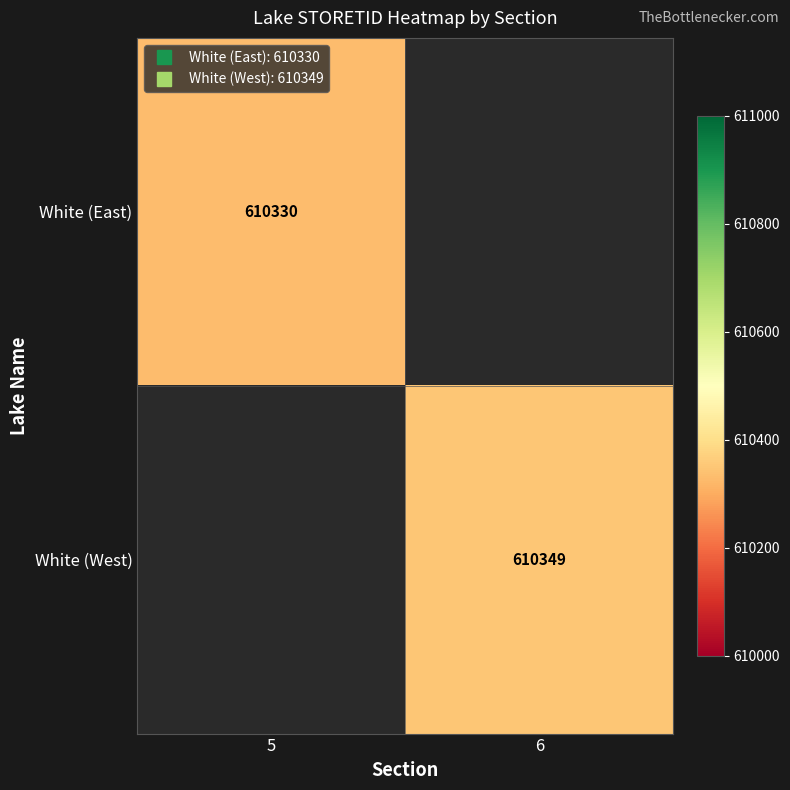

Rank the series at 6 from highest to lowest value.

White (West), White (East)